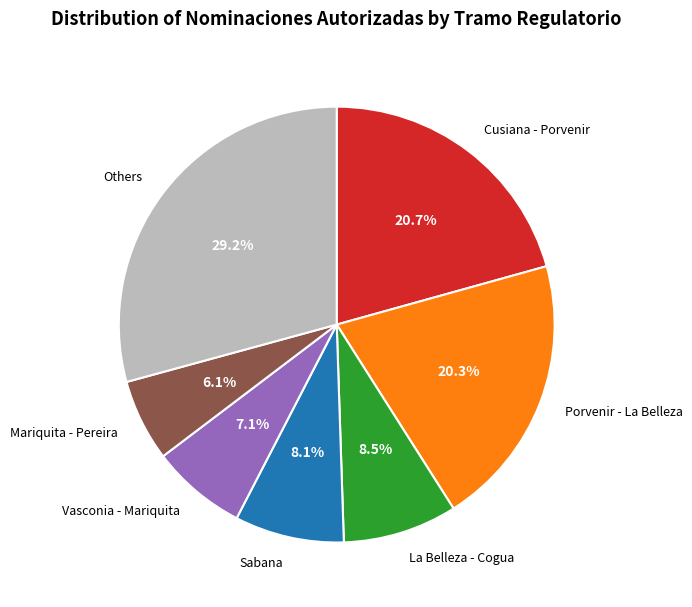

Which has a higher value, Cusiana - Porvenir or Sabana?

Cusiana - Porvenir